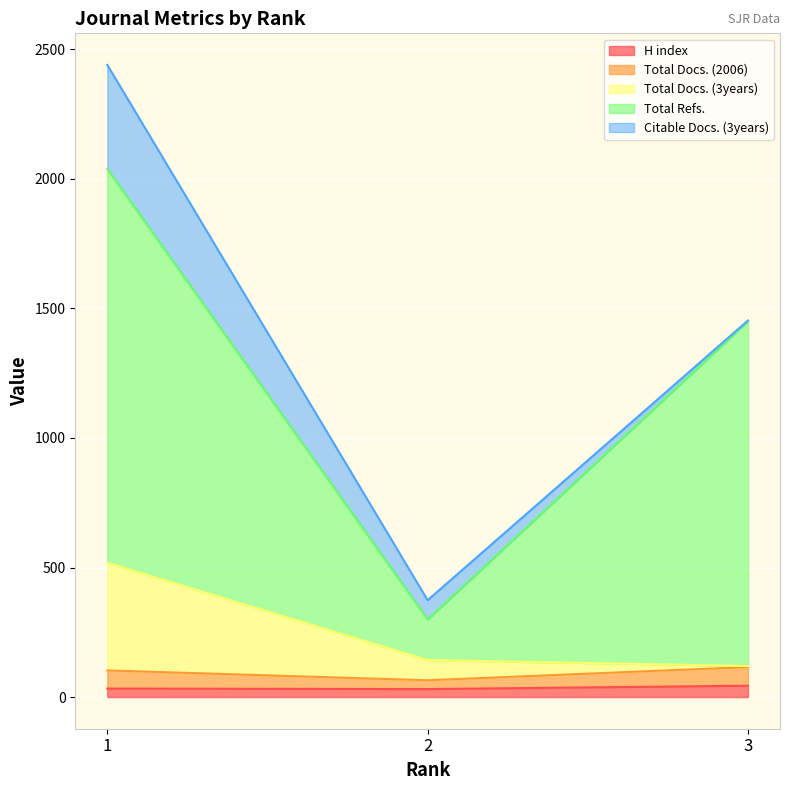

Where is Total Docs. (2006) nearest to the value 53?

1